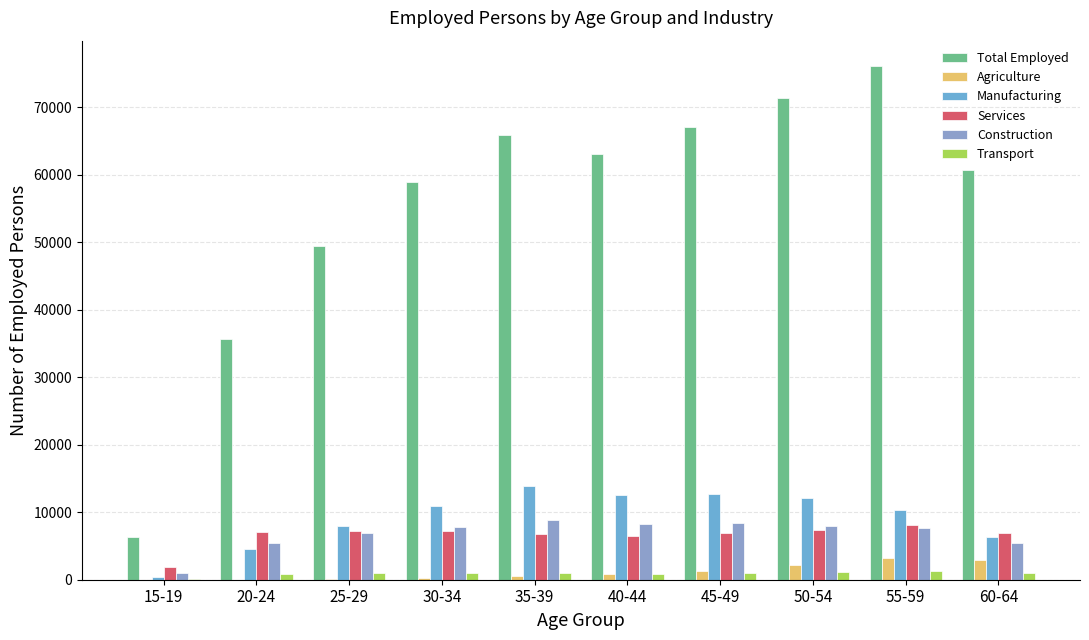

At which label does Services first exceed 7137?

25-29